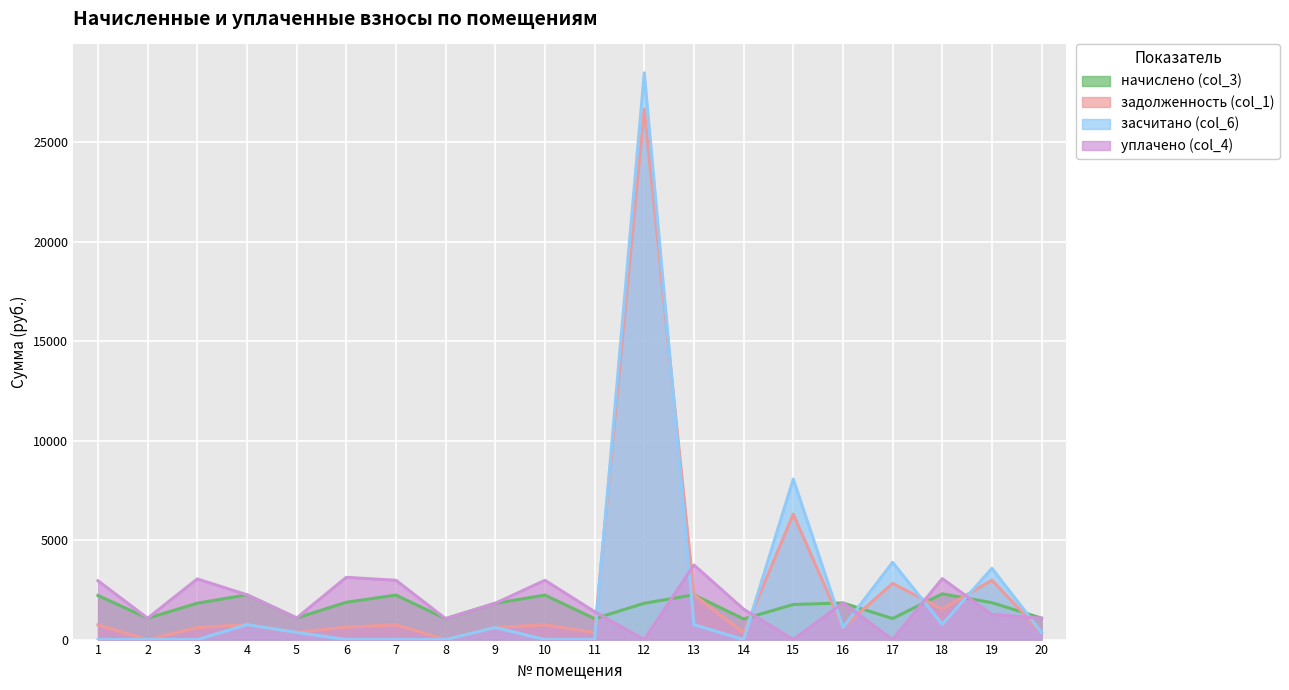

The задолженность (col_1) series shows 6302.2 at 15. True or false?

True